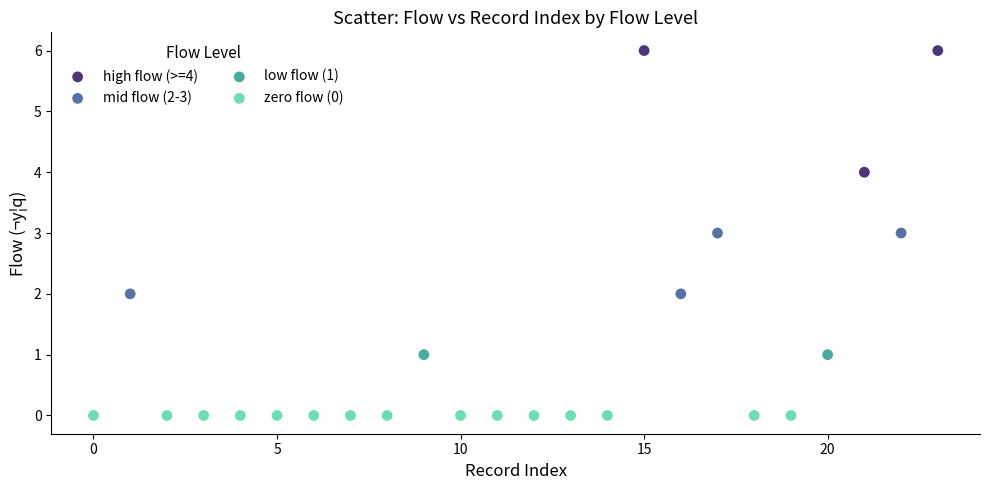

Which series contains the lowest Y value?

zero flow (0)